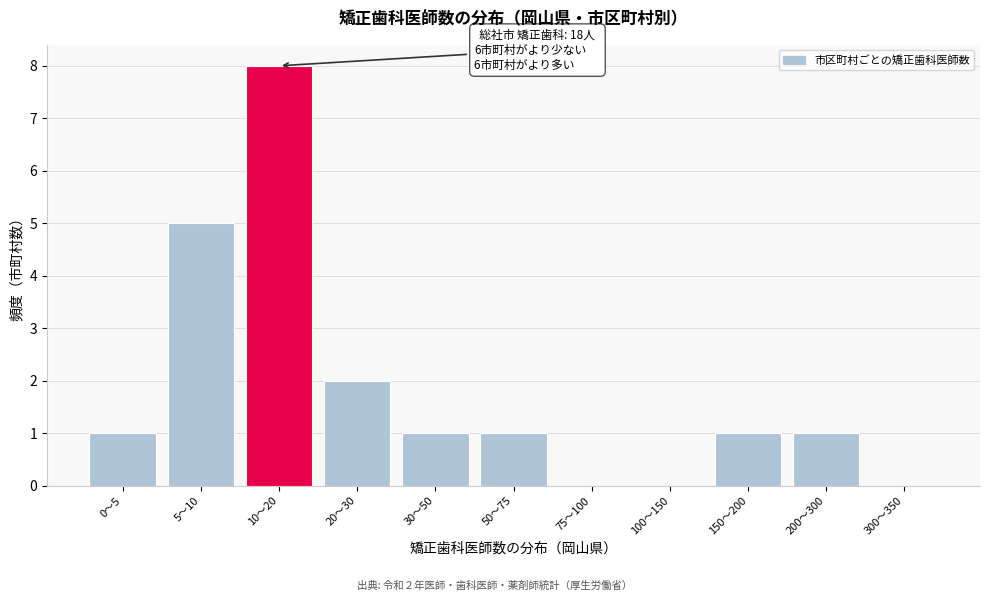

Reading left to right, what are all the values shown in this chart?

0〜5=1	5〜10=5	10〜20=8	20〜30=2	30〜50=1	50〜75=1	75〜100=0	100〜150=0	150〜200=1	200〜300=1	300〜350=0